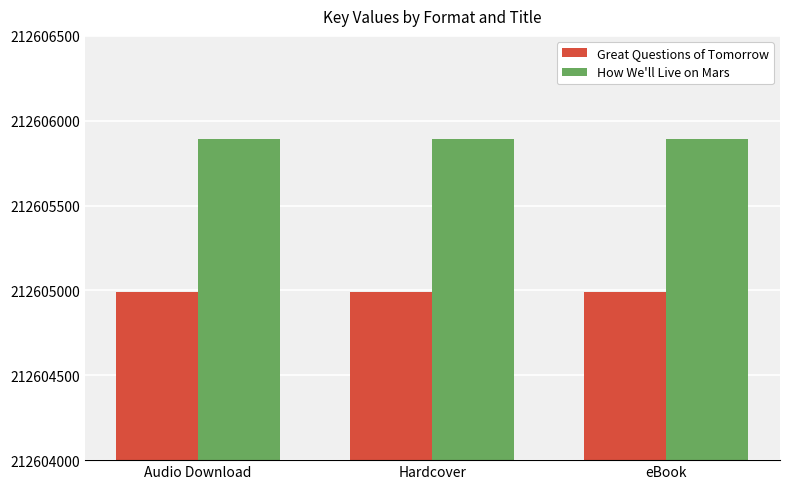

Reading left to right, list all the values displayed in this chart.

Great Questions of Tomorrow: 212604988	212604988	212604988
How We'll Live on Mars: 212605892	212605892	212605892